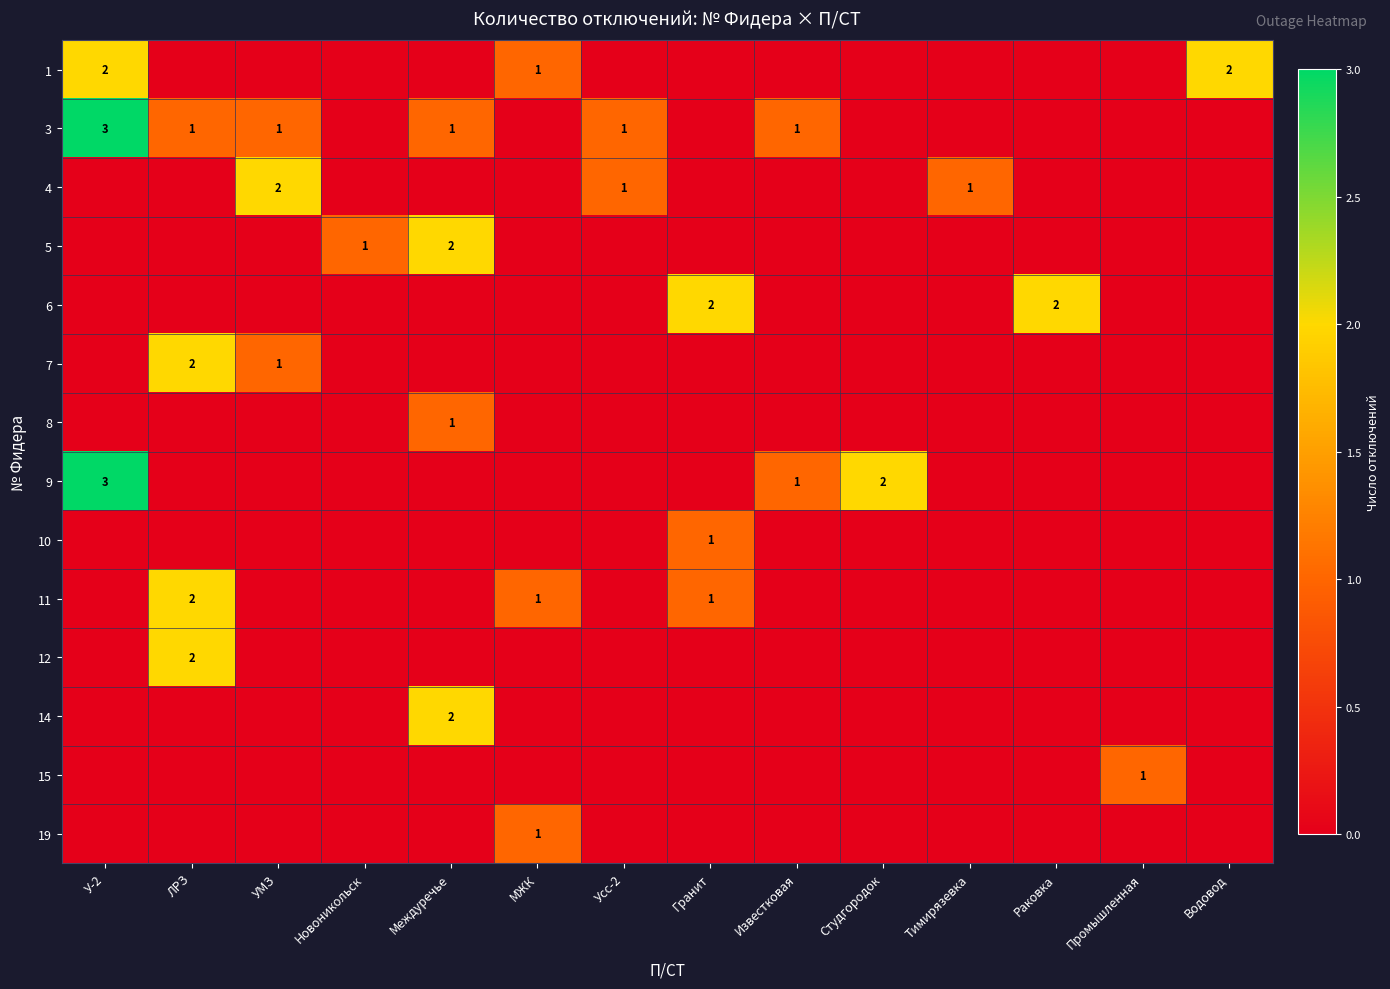

Which category has the lowest value in the 14 series?

У-2